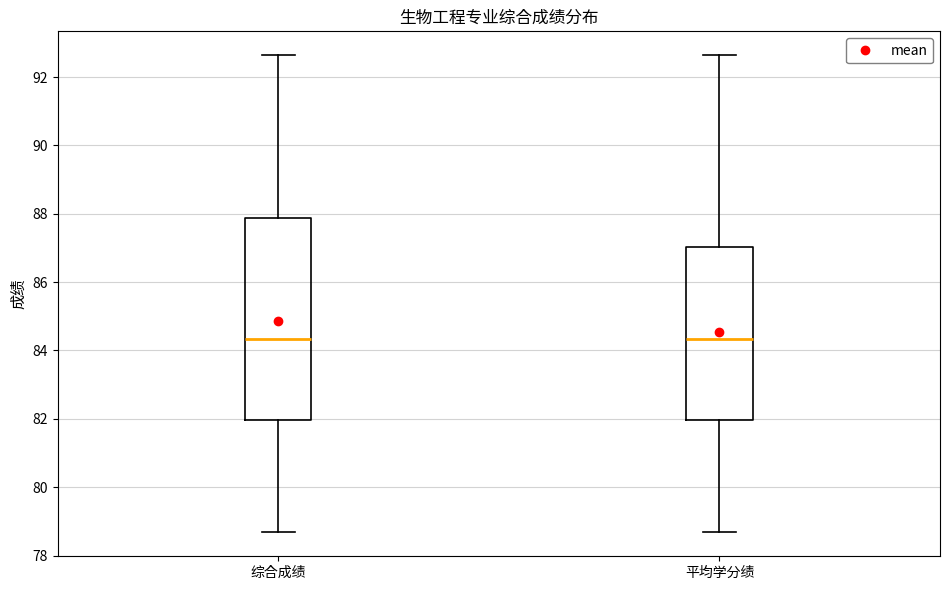

Where does the upper whisker of the box for 平均学分绩 end on the y-axis? The values are not printed on the chart, so give them approximately, as read against the axis.

92.6